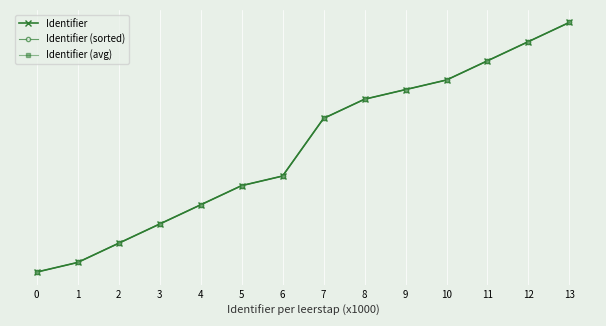

What is the minimum value shown in the chart?

5820.7